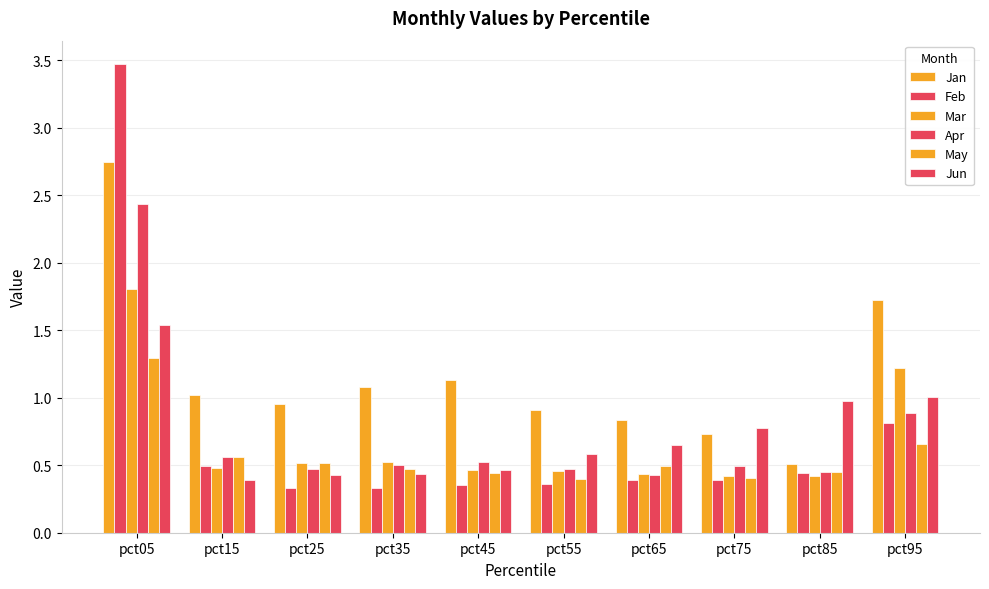

How many bars are there in each group?

6